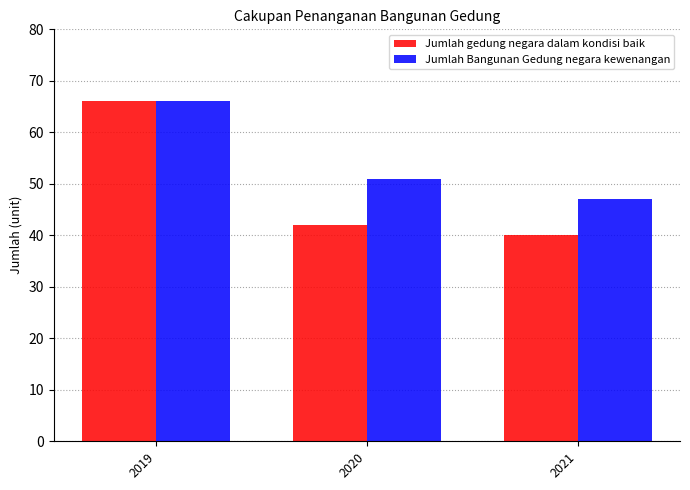

What is the value of the Jumlah gedung negara dalam kondisi baik bar at the 2nd from the left?

42